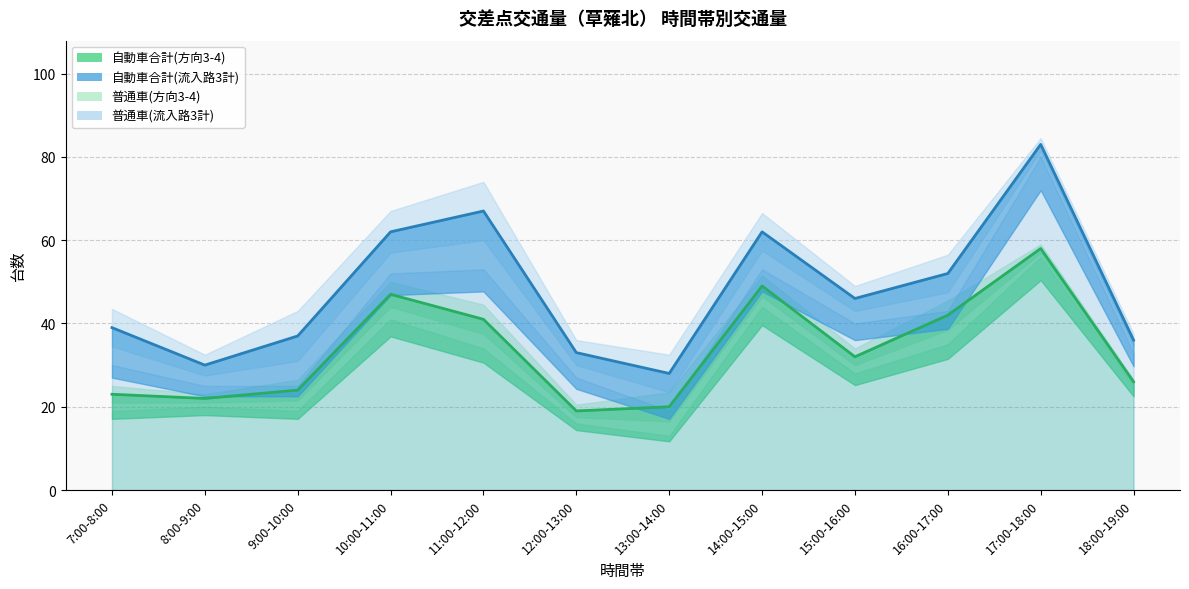

Reading left to right, list all the values displayed in this chart.

自動車合計(方向3-4): 23	22	24	47	41	19	20	49	32	42	58	26
自動車合計(流入路3計): 39	30	37	62	67	33	28	62	46	52	83	36